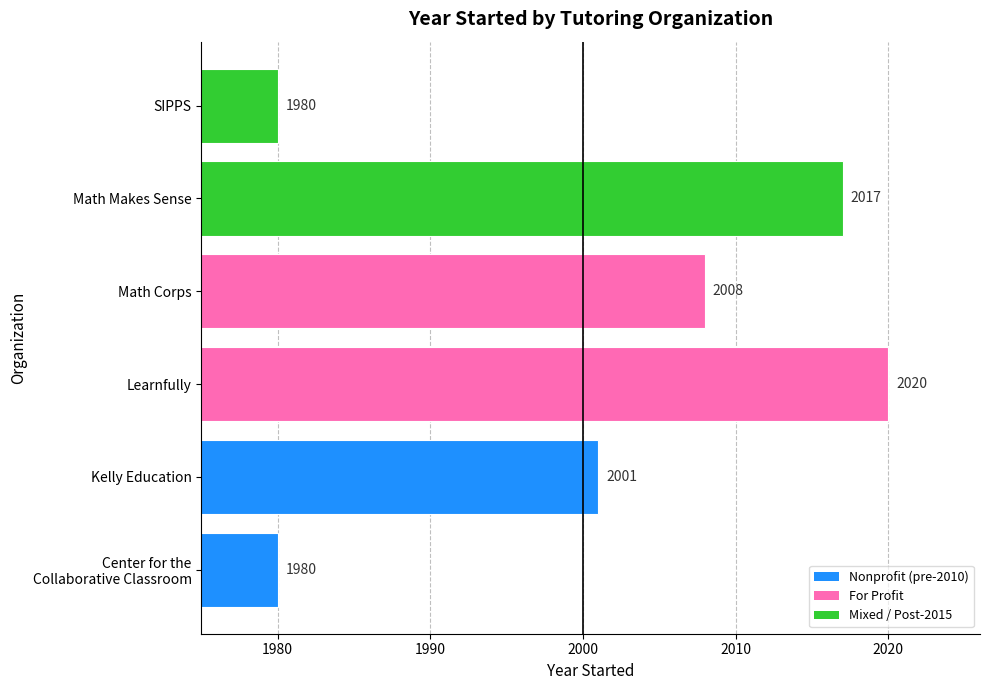

What is the sum of all values?

12006